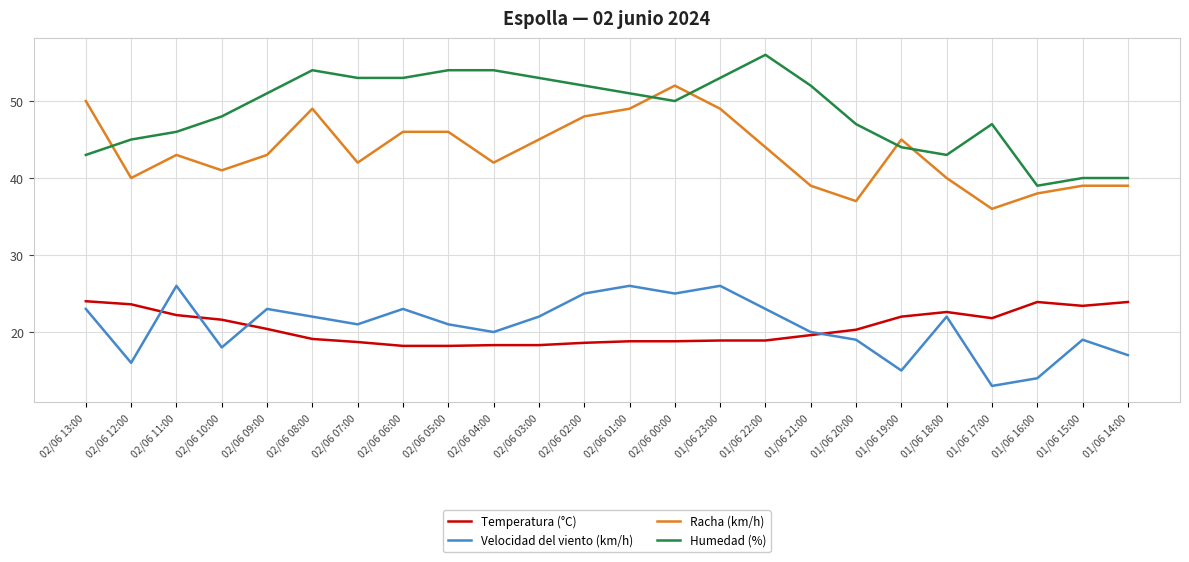

Read the Humedad (%) value at 01/06 14:00.

40.0